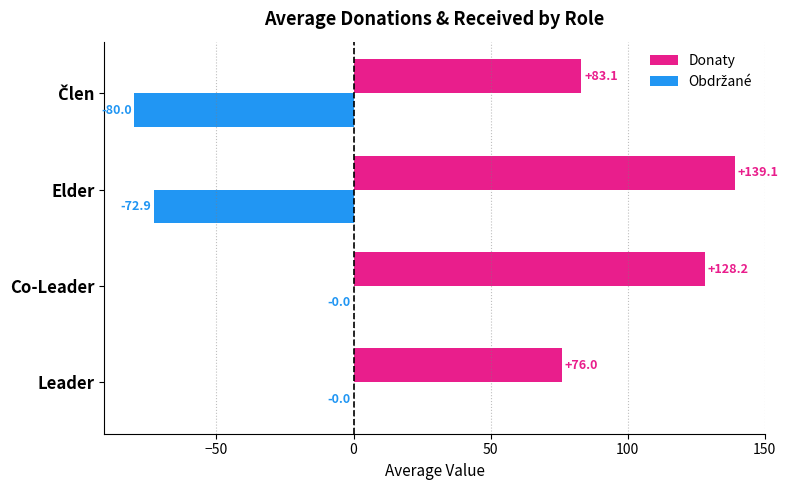

What is the sum of all Donaty values?

426.4